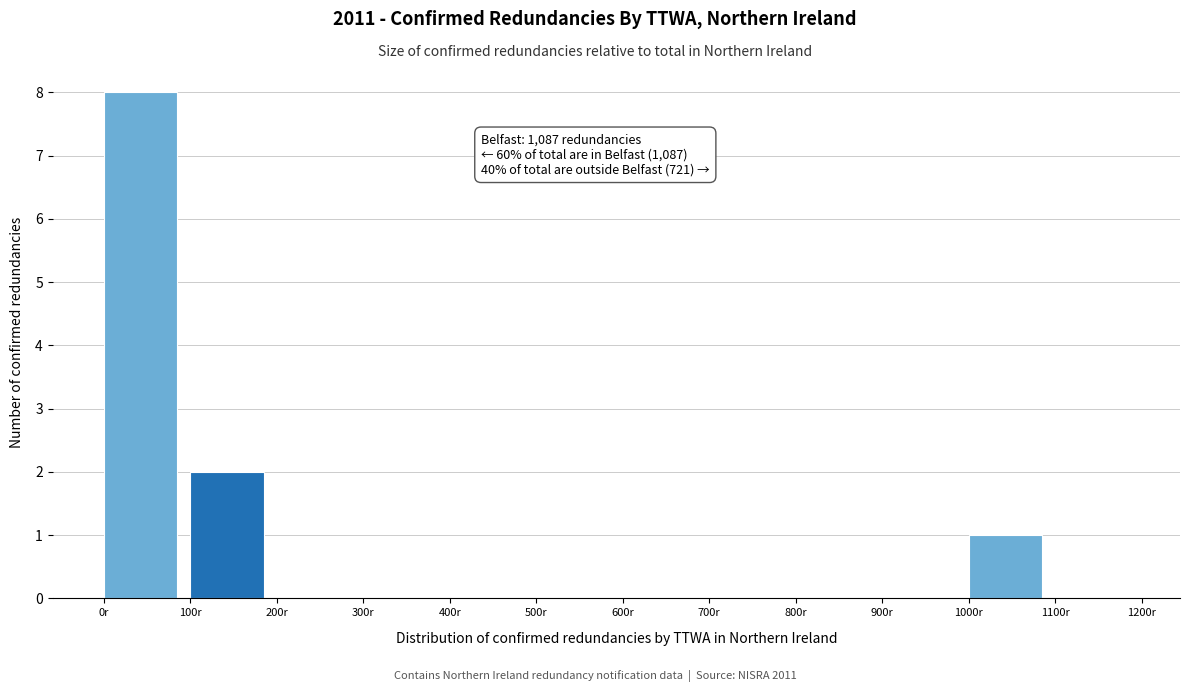

Over which range of the x-axis is the bar tallest?

0 to 100